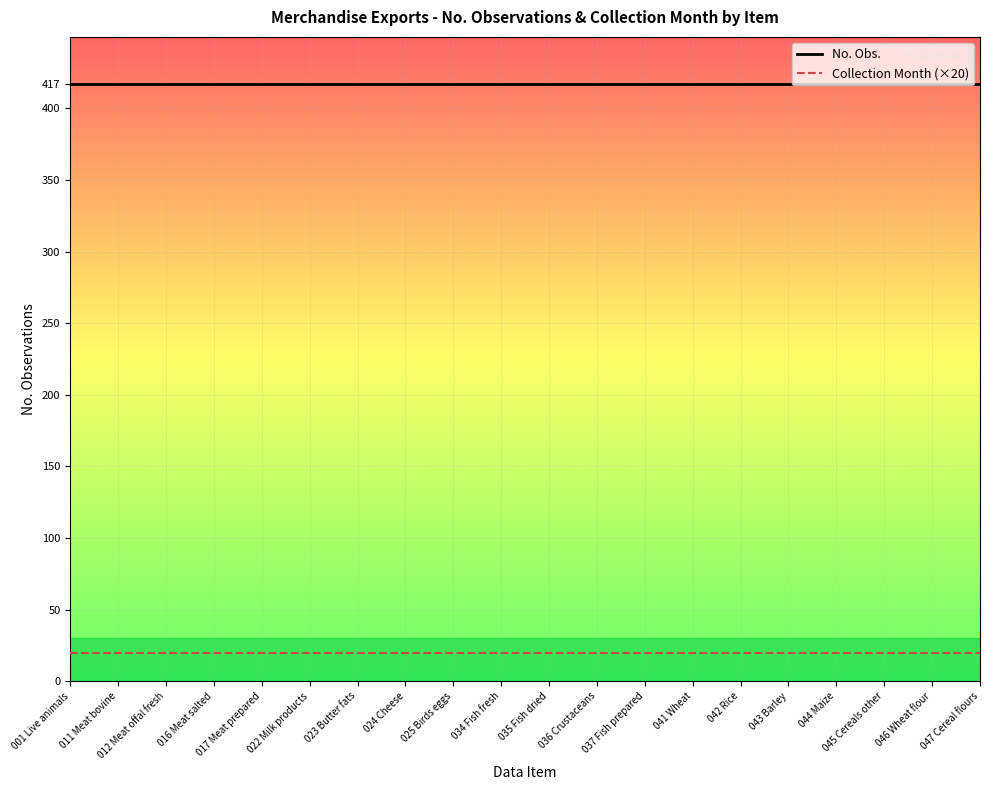

The value of No. Obs. at 011 Meat bovine is 417. True or false?

True